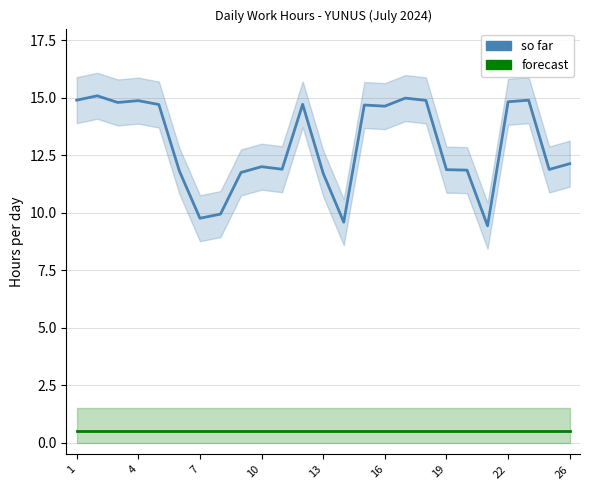

What is the greatest value displayed?

15.1